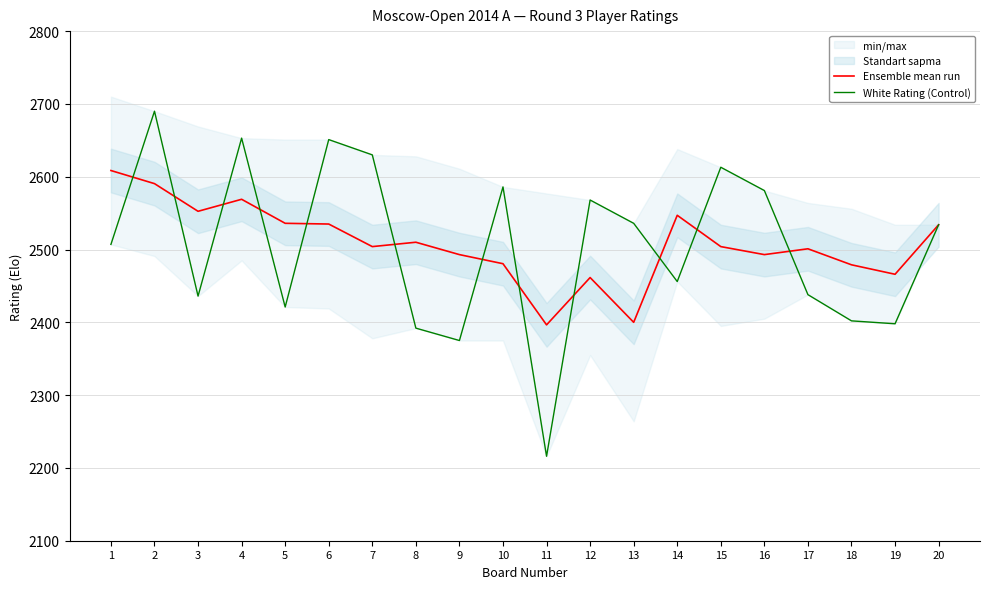

Which series has the largest range (max minus min)?

White Rating (Control)